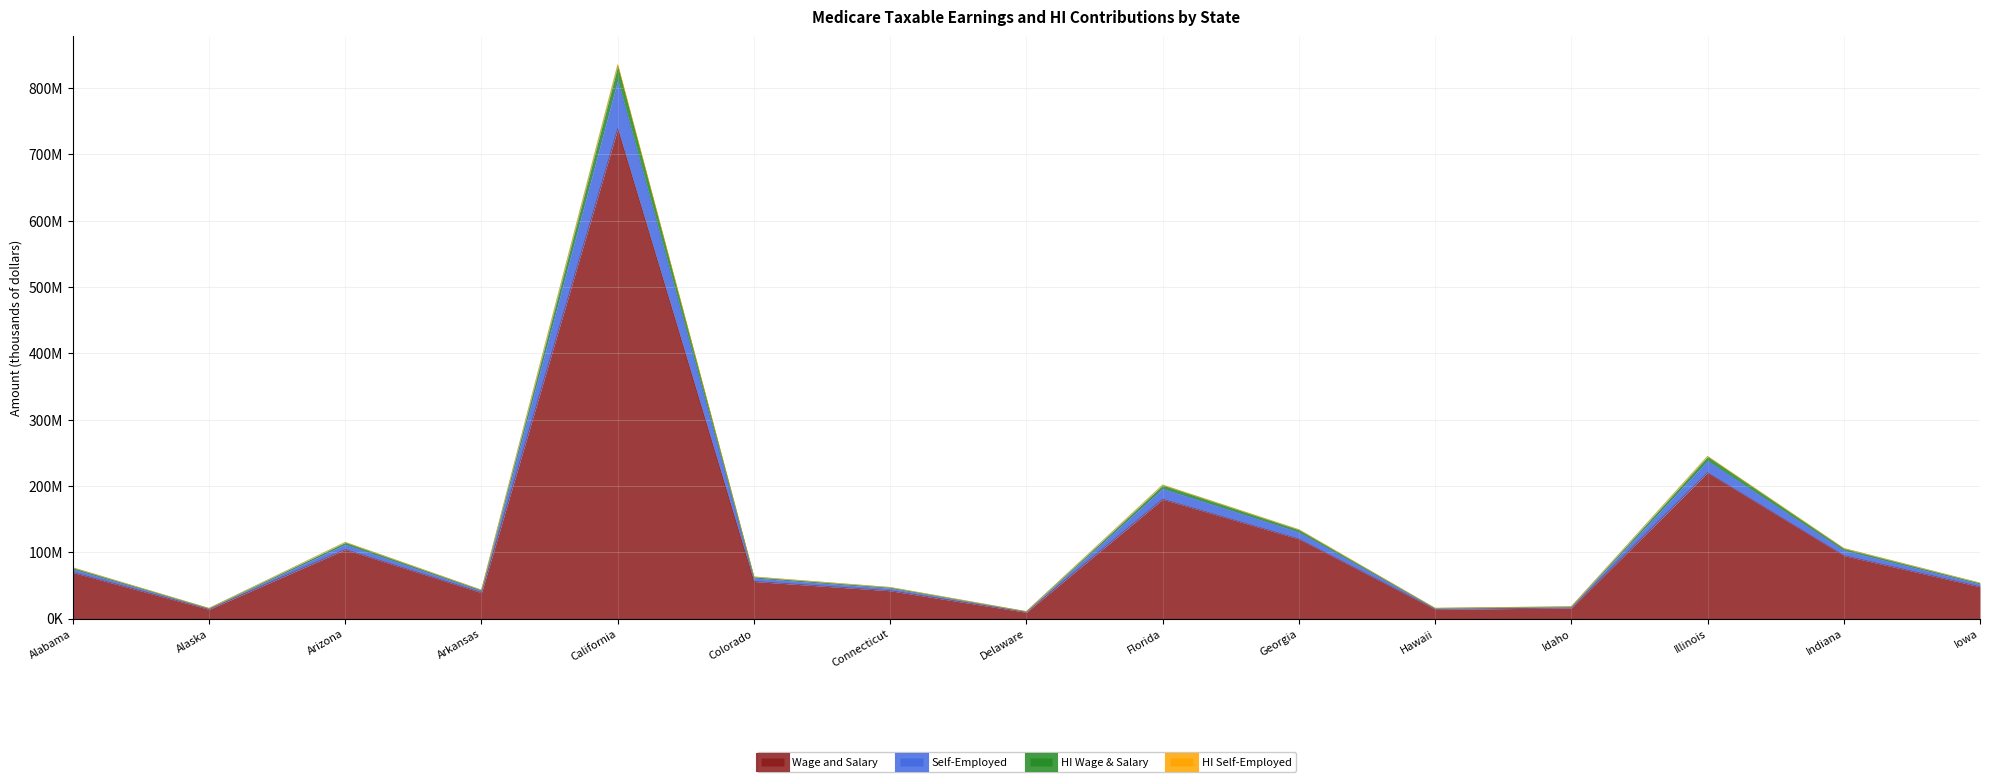

How many interior local valleys does the Self-Employed series have?

4